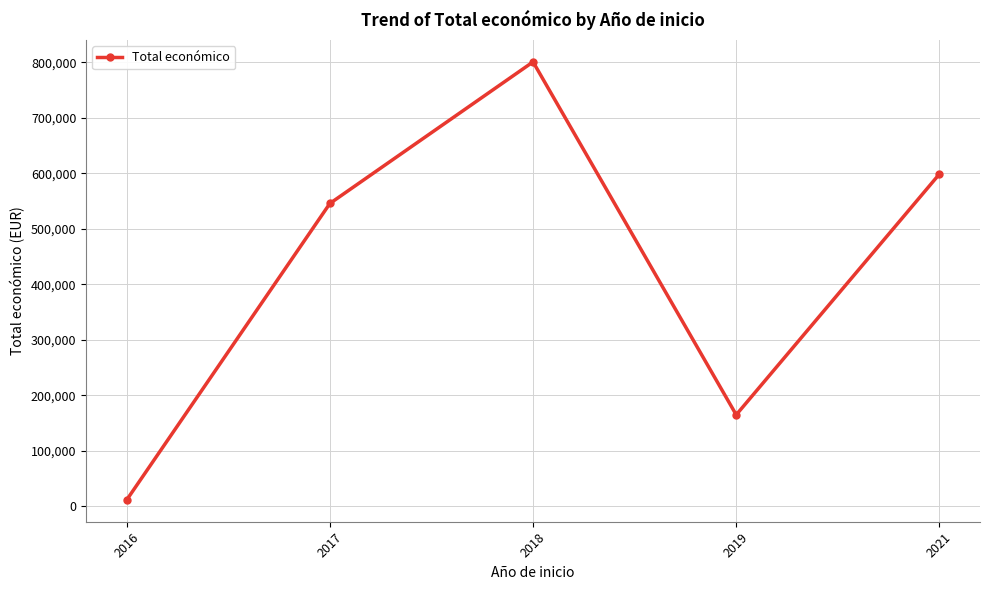

Is it true that the value at 2021 is 989186?

False